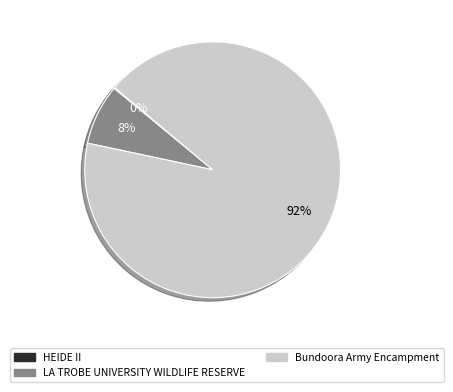

To the nearest percent, what is the combined percentage of LA TROBE UNIVERSITY WILDLIFE RESERVE and Bundoora Army Encampment?

100%